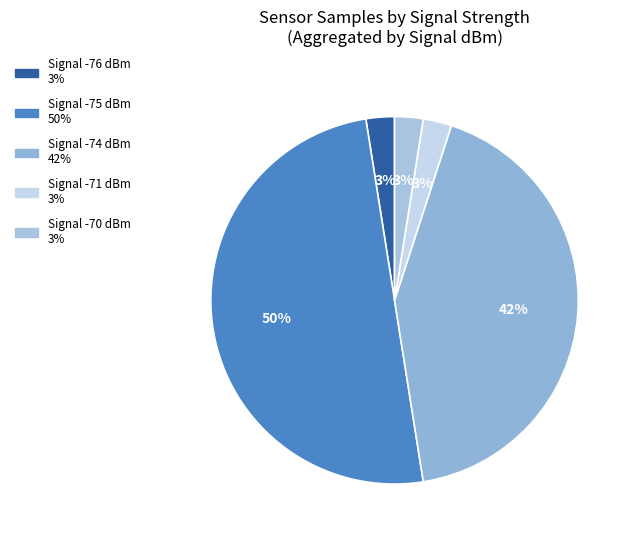

How many slices are in this pie chart?

5